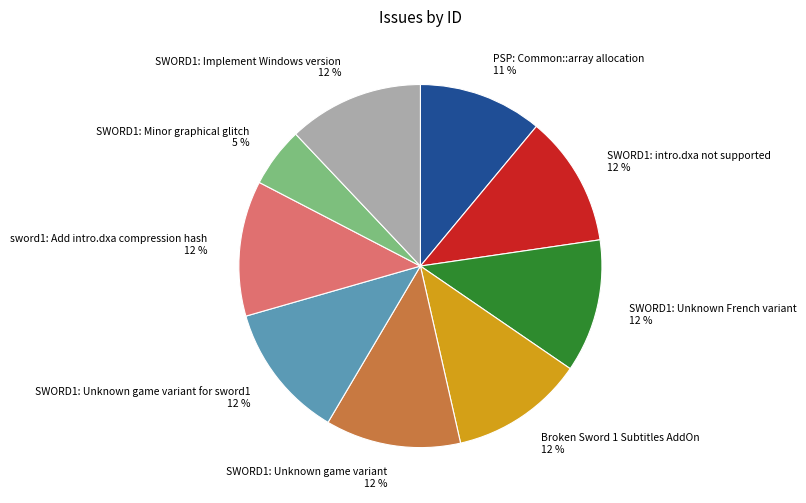

Does Broken Sword 1 Subtitles AddOn represent more than half of the total?

No